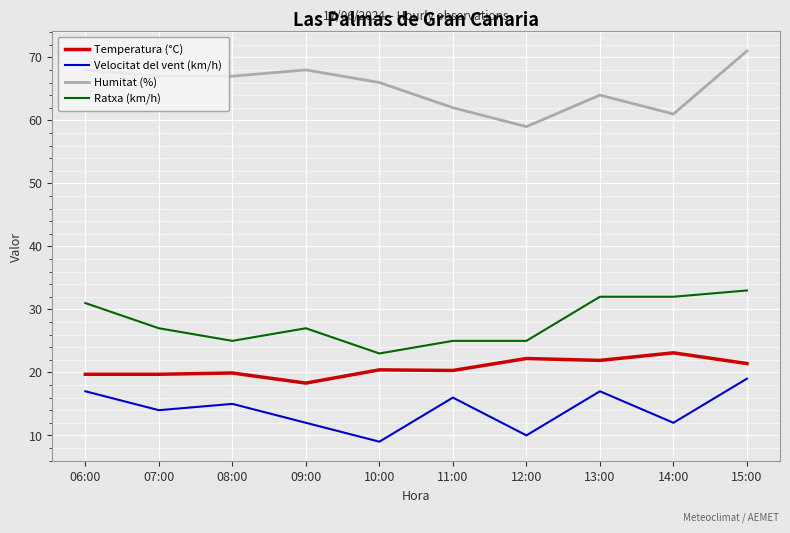

What is the difference between the maximum and minimum values in the Ratxa (km/h) series?

10.0